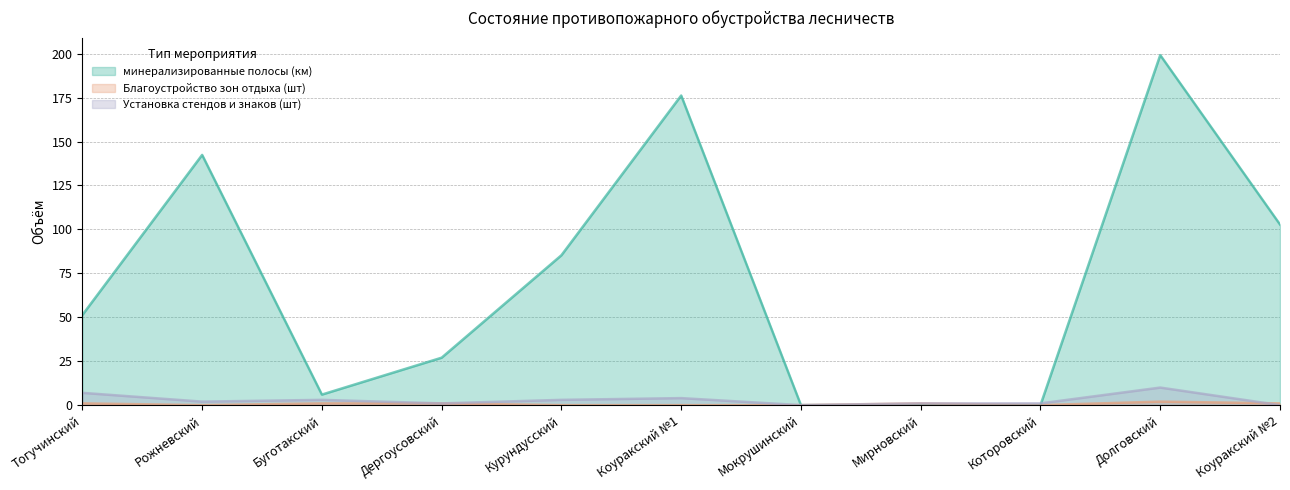

Reading right to left, what are all the values shown in this chart?

минерализированные полосы (км): 102.8	199.2	0.0	0.0	0.0	176.2	85.3	27.0	6.0	142.4	51.3
Благоустройство зон отдыха (шт): 1.0	2.0	0.0	1.0	0.0	0.0	0.0	1.0	1.0	0.0	1.0
Установка стендов и знаков (шт): 0.0	10.0	1.0	1.0	0.0	4.0	3.0	1.0	3.0	2.0	7.0